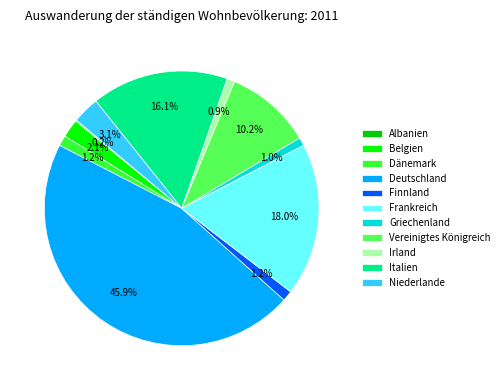

Is it true that Vereinigtes Königreich is 21% of the pie?

False